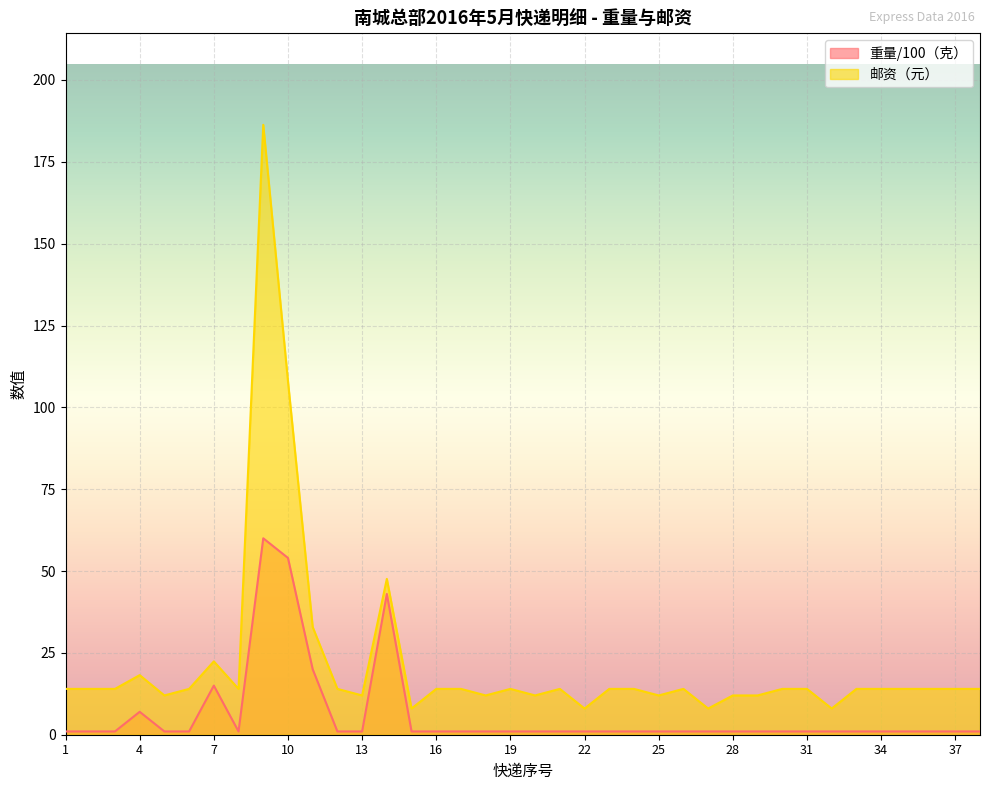

How many values in the 邮资 series exceed 14?

6